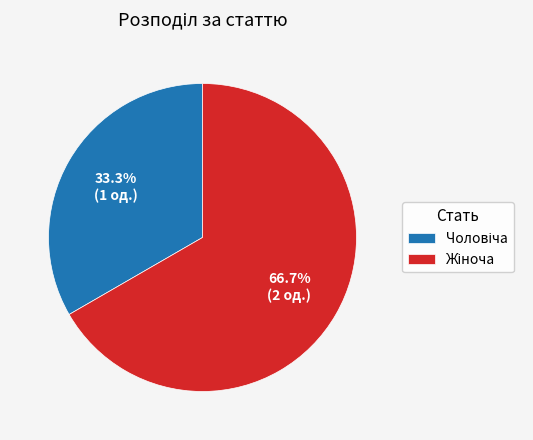

Does any single category account for the majority?

Yes